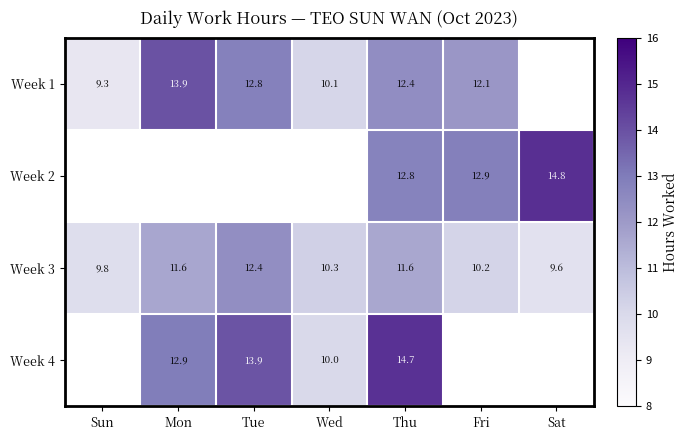

True or false: Week 4 has a value of 6.5 at Tue.

False